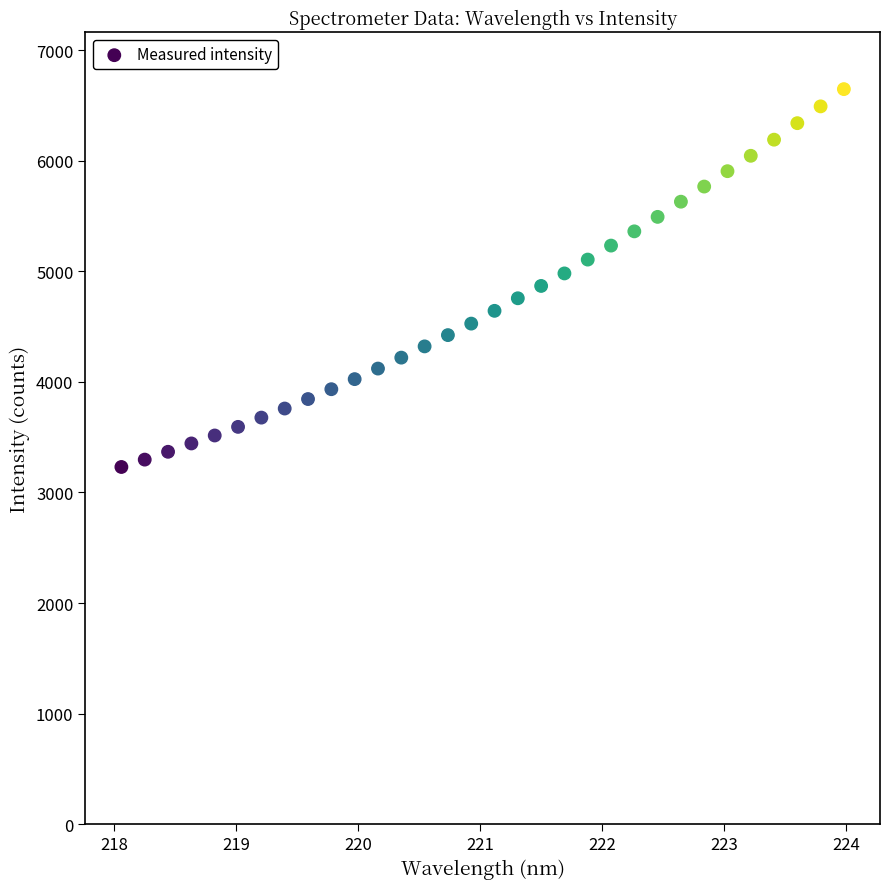

What is the range of Y values (max minus min)?

3416.9